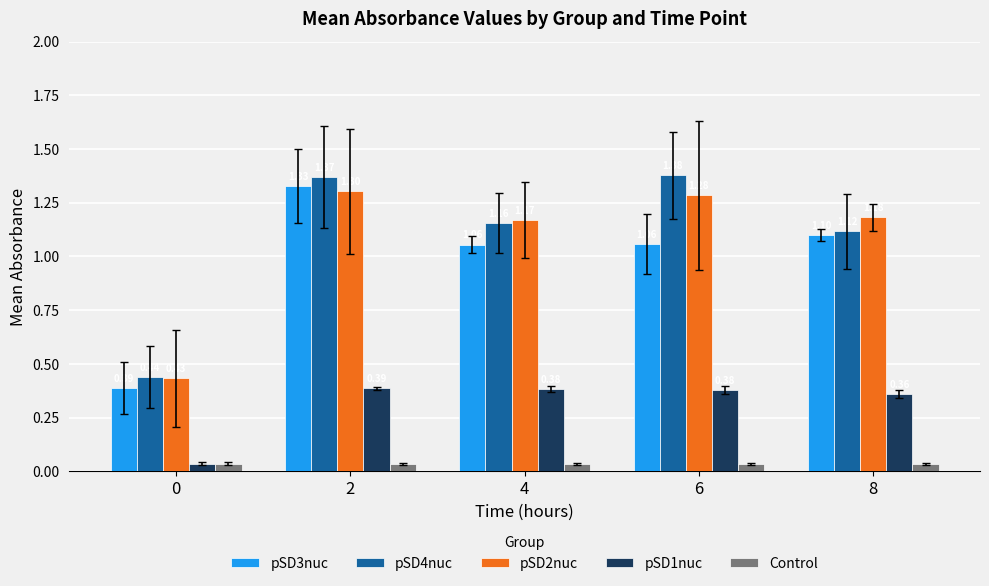

What is the total value across all series at 4?

3.8